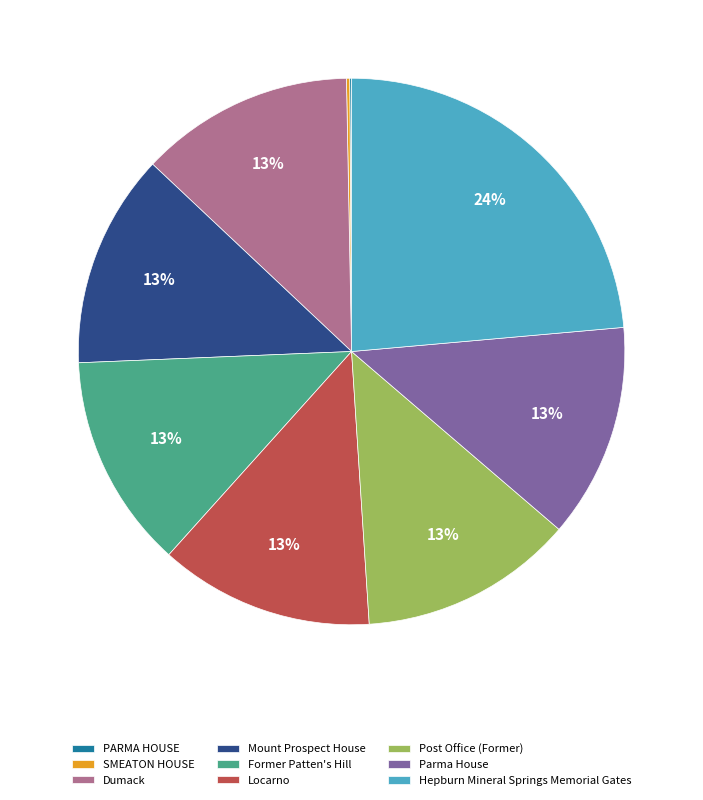

Is it true that Locarno is 27% of the pie?

False